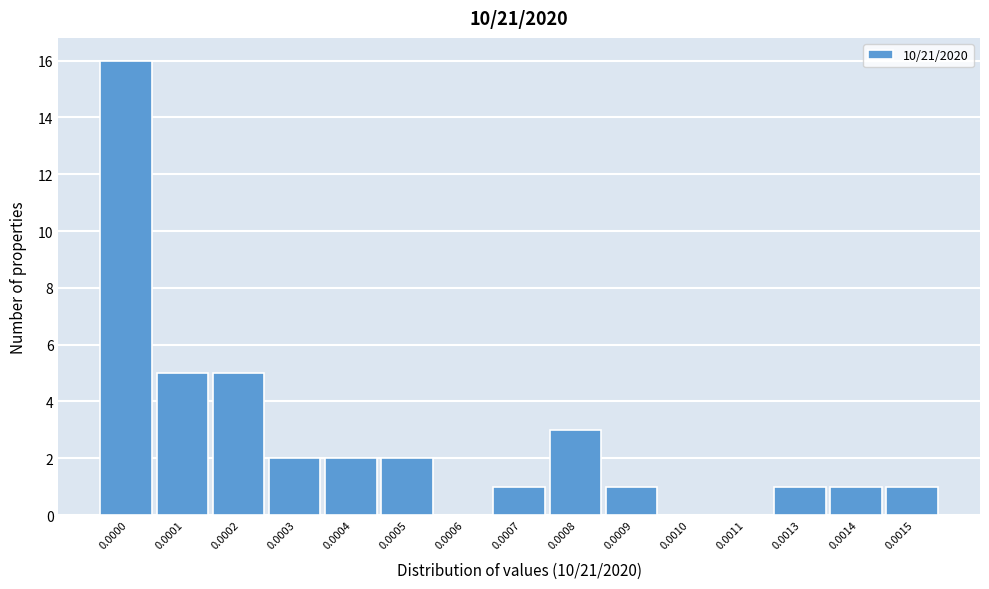

Reading left to right, transcribe all the data shown in this chart.

0.0000=16	0.0001=5	0.0002=5	0.0003=2	0.0004=2	0.0005=2	0.0006=0	0.0007=1	0.0008=3	0.0009=1	0.0010=0	0.0011=0	0.0013=1	0.0014=1	0.0015=1